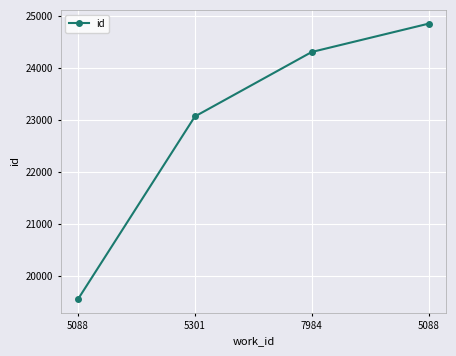

What is the sum of all values?

91764